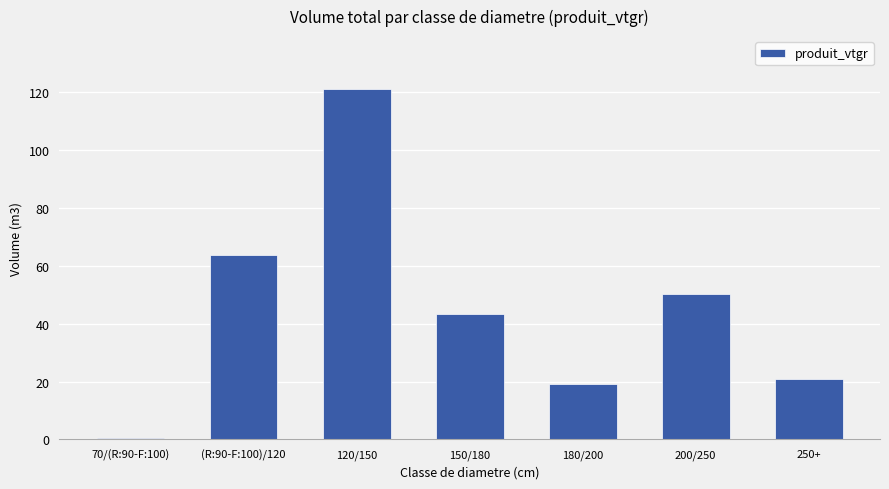

List the labels in order of value, largest first.

120/150, (R:90-F:100)/120, 200/250, 150/180, 250+, 180/200, 70/(R:90-F:100)